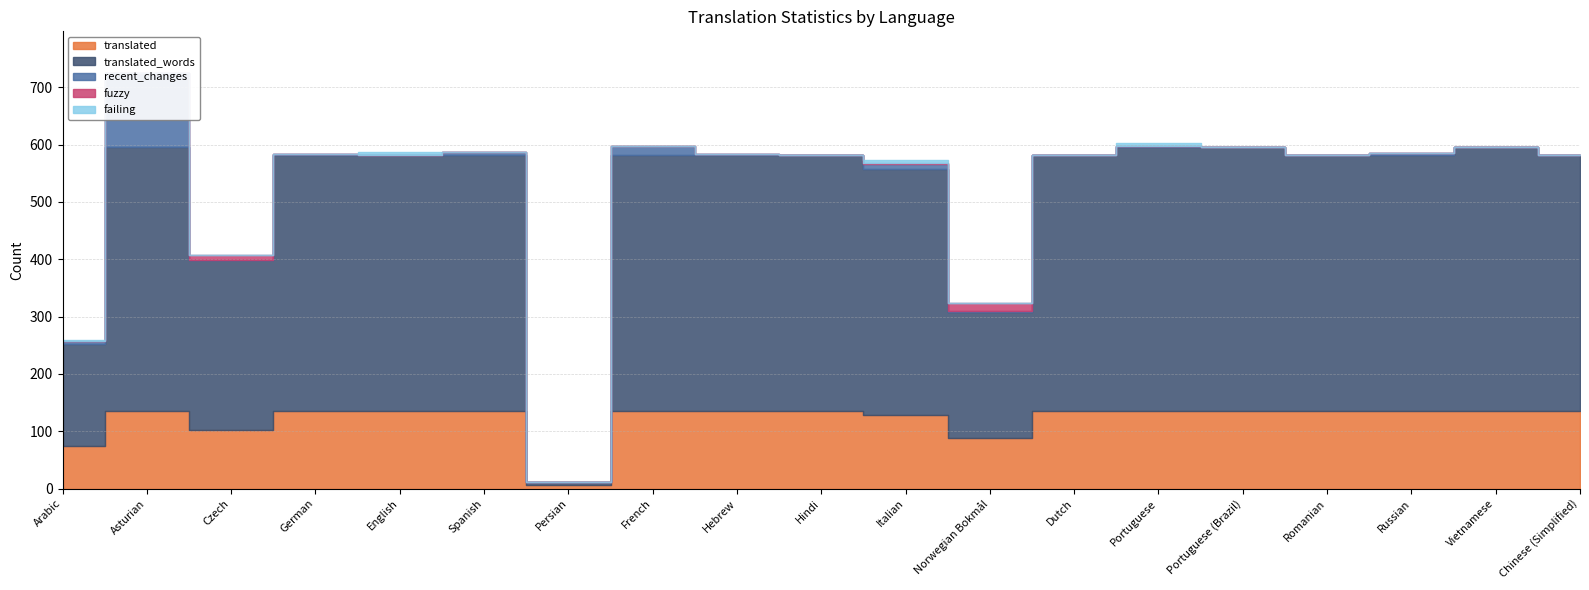

Where is the first local minimum for translated?

Czech